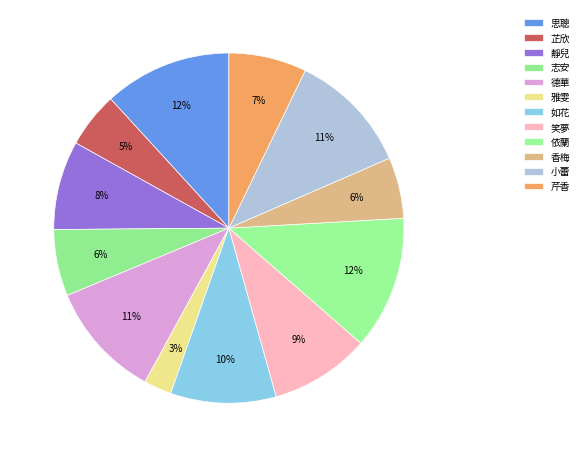

What is the largest slice in the pie chart?

依蘭